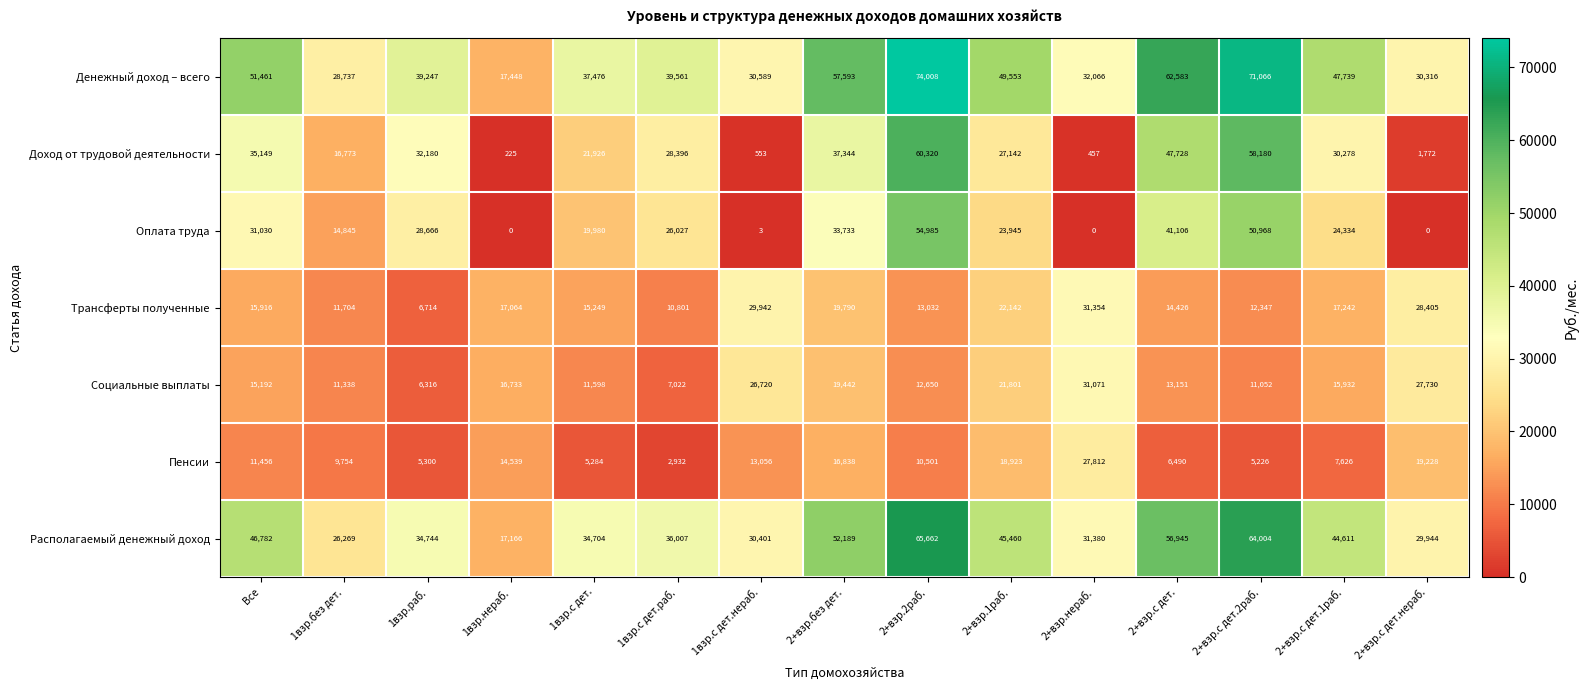

What is the maximum value for Пенсии?

27812